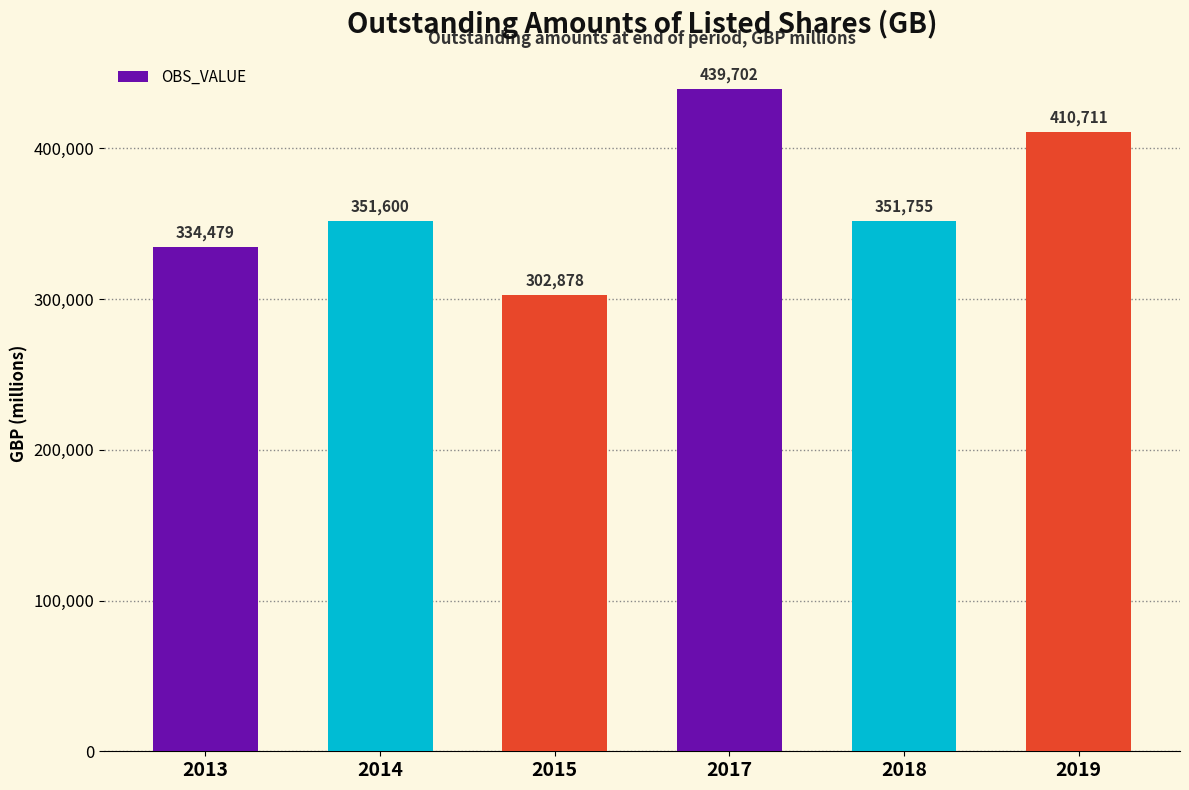

Reading left to right, list all the values displayed in this chart.

2013=334479	2014=351600	2015=302878	2017=439702	2018=351755	2019=410711